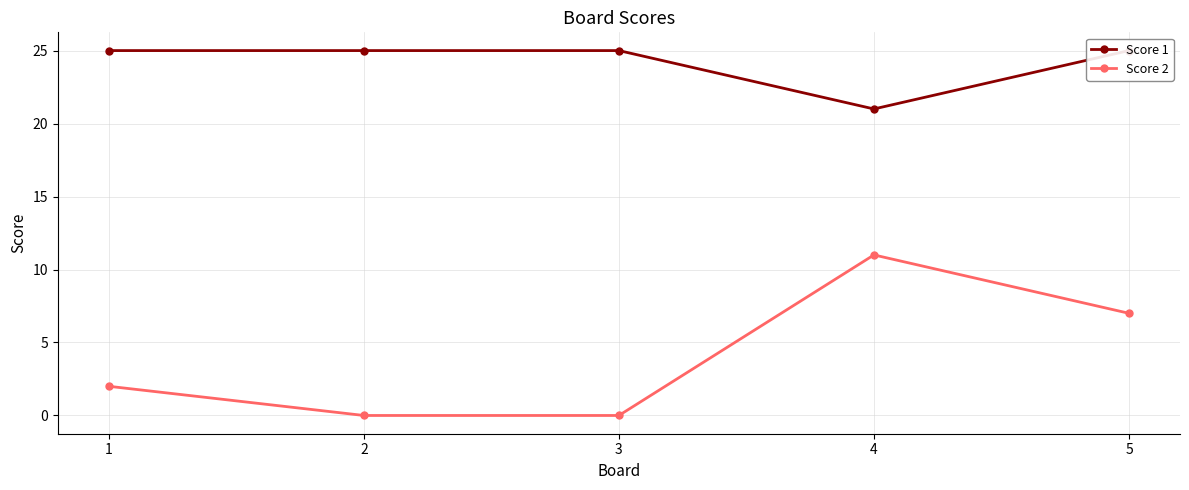

Which series has the largest total across all categories?

Score 1